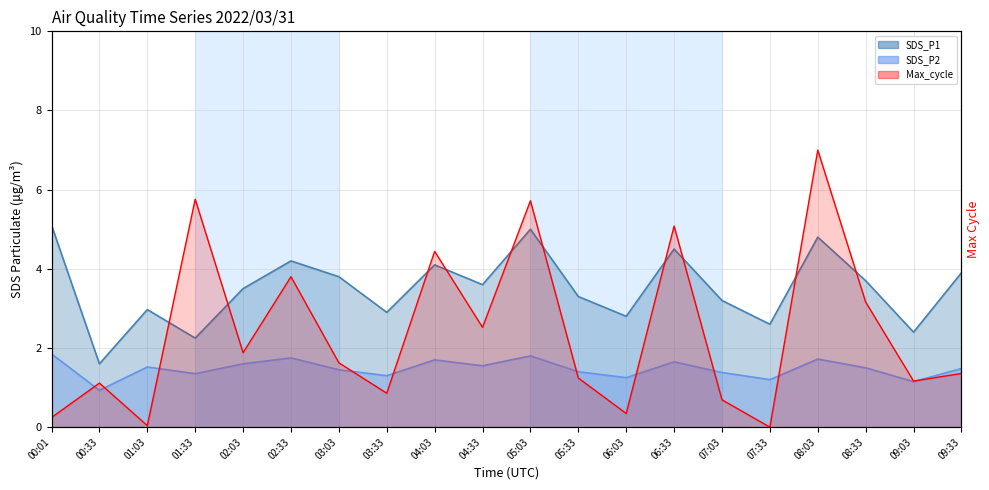

What is the highest value of the SDS_P2 series?

1.9